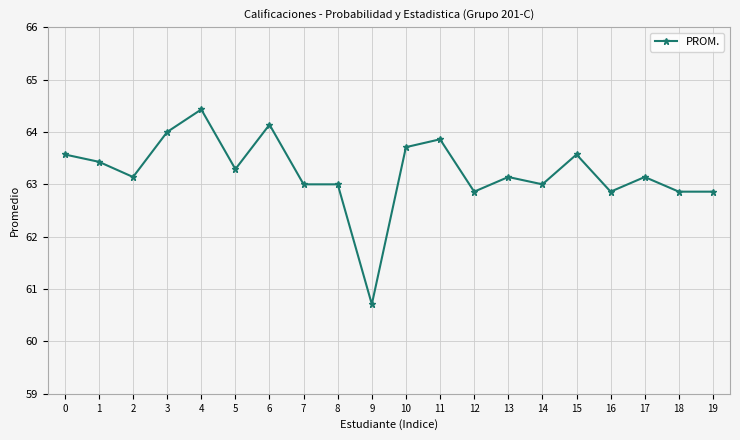

How many categories are shown in the chart?

20